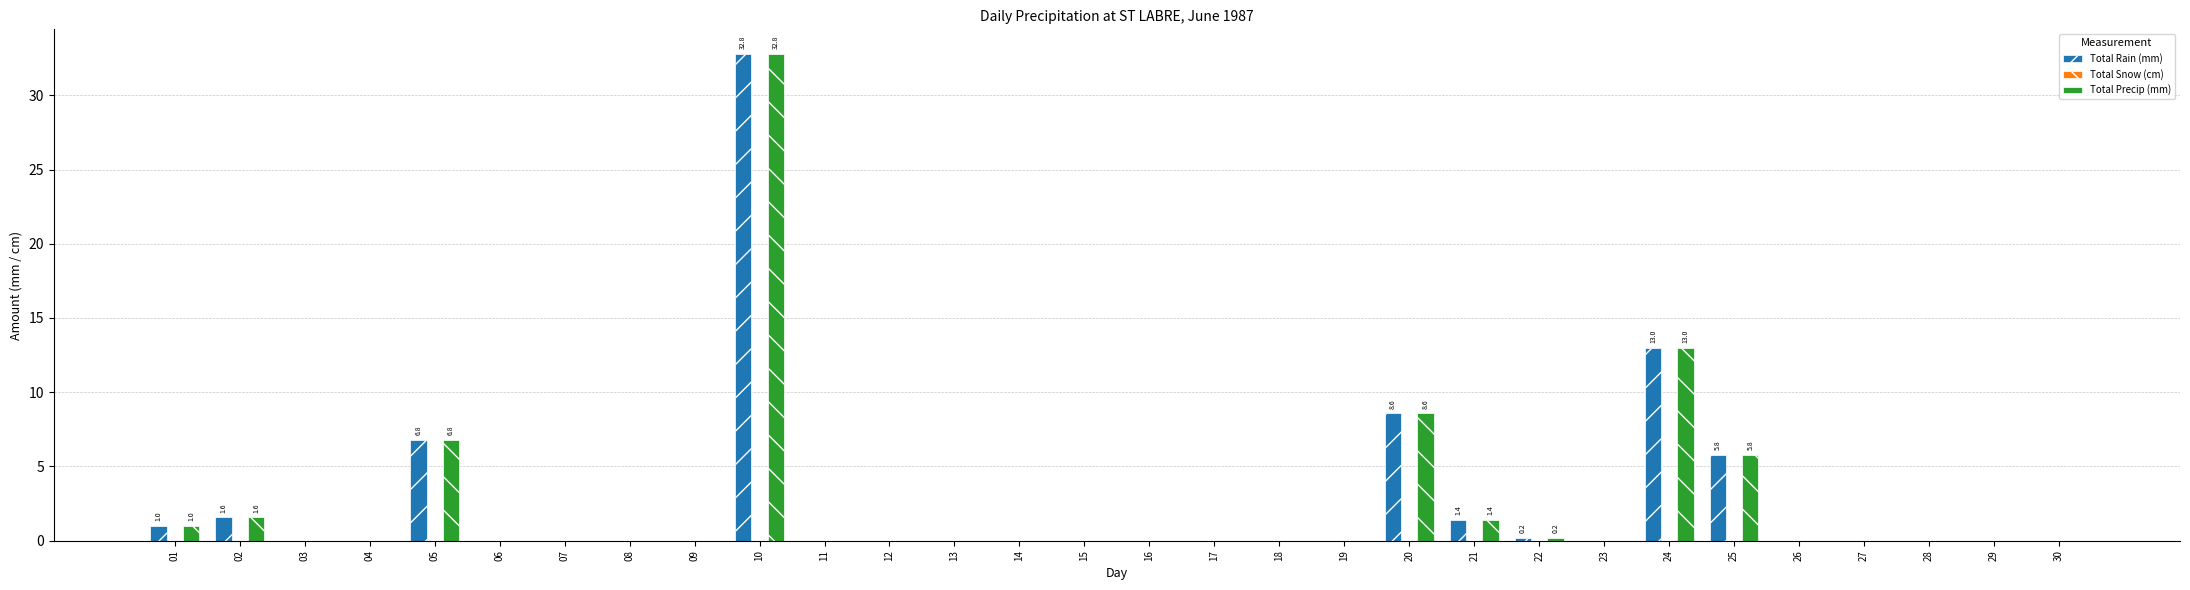

How many series are shown in this chart?

2